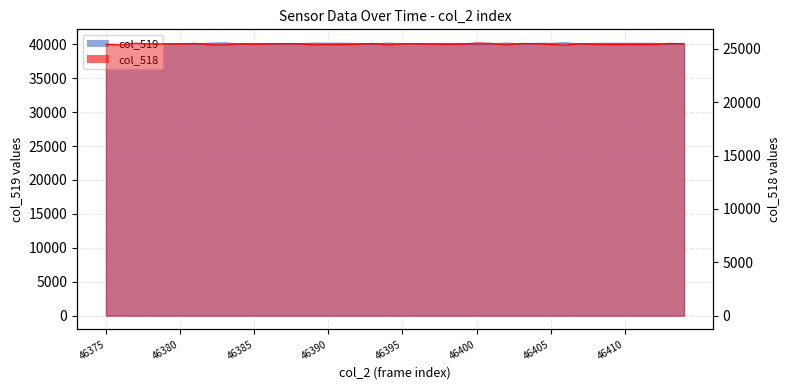

List the series in order of their overall mean, lowest first.

col_518, col_519